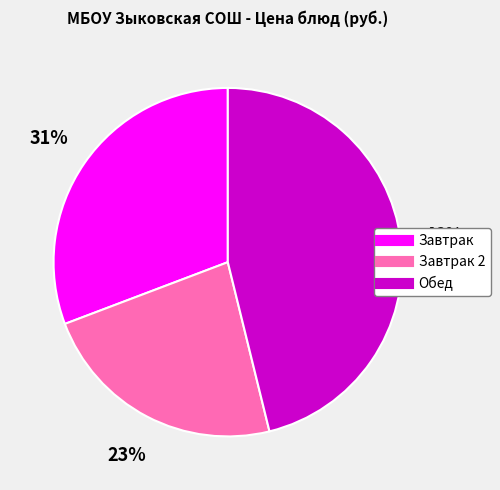

To the nearest percent, what is the difference between the largest and smallest slice percentages?

23%